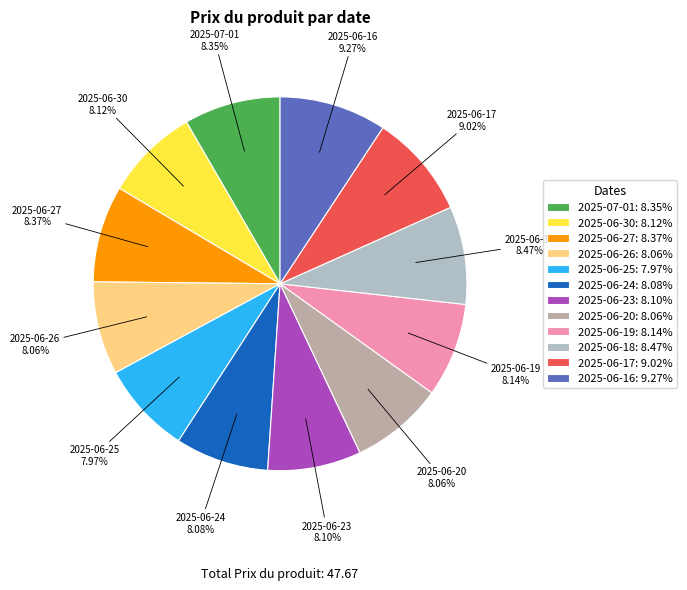

What percentage is the 2025-06-24 slice, to the nearest percent?

8%